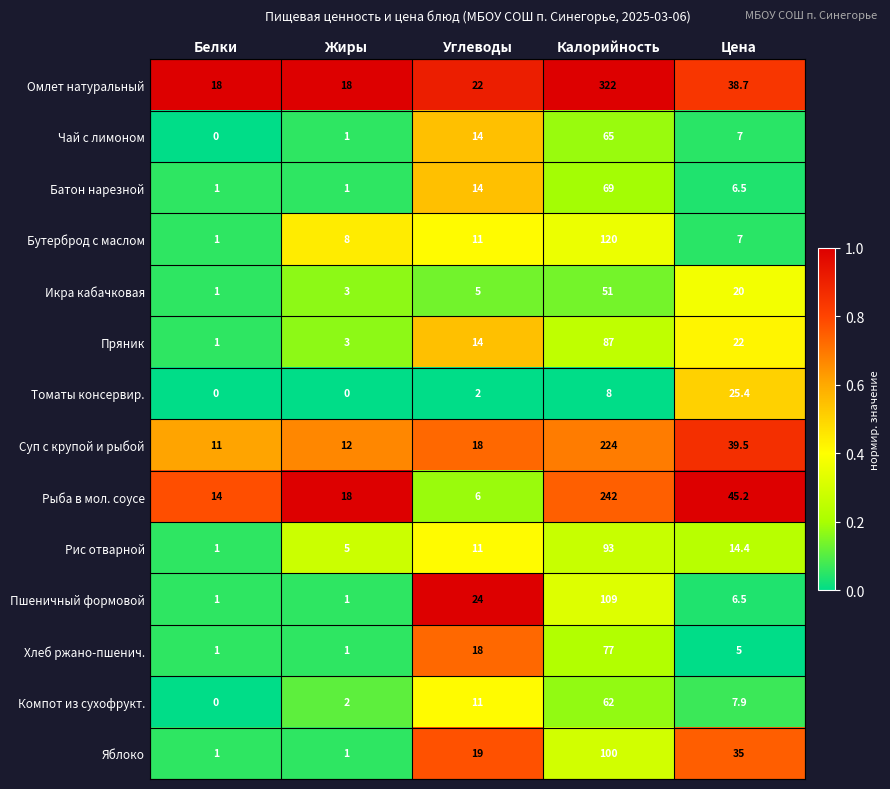

List the series in order of their peak value, lowest first.

Томаты консервир., Икра кабачковая, Компот из сухофрукт., Чай с лимоном, Батон нарезной, Хлеб ржано-пшенич., Пряник, Рис отварной, Яблоко, Пшеничный формовой, Бутерброд с маслом, Суп с крупой и рыбой, Рыба в мол. соусе, Омлет натуральный